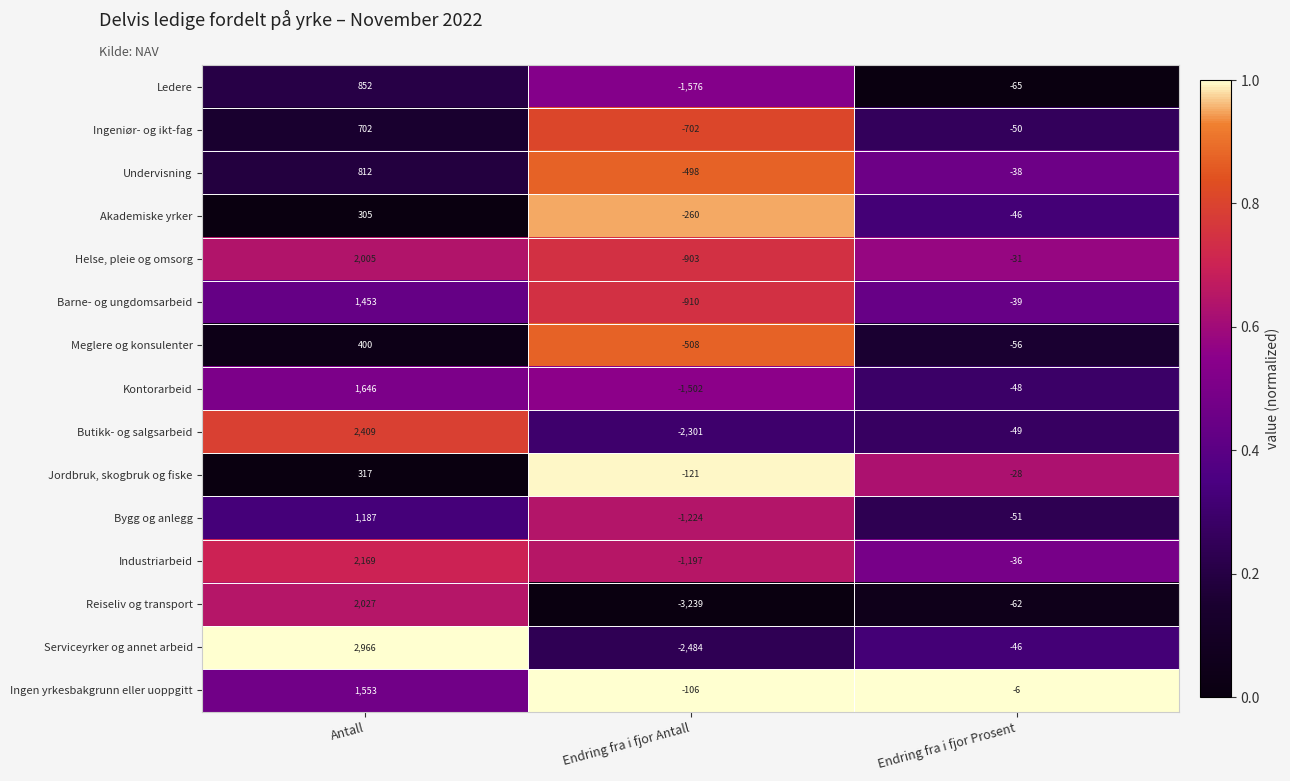

What is the sum of the Meglere og konsulenter values at Endring fra i fjor Antall and Endring fra i fjor Prosent?

-564